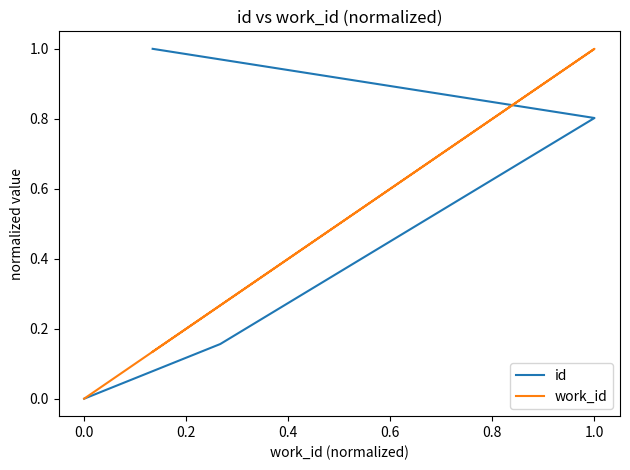

What is the label of the 2nd point from the right?

1.0